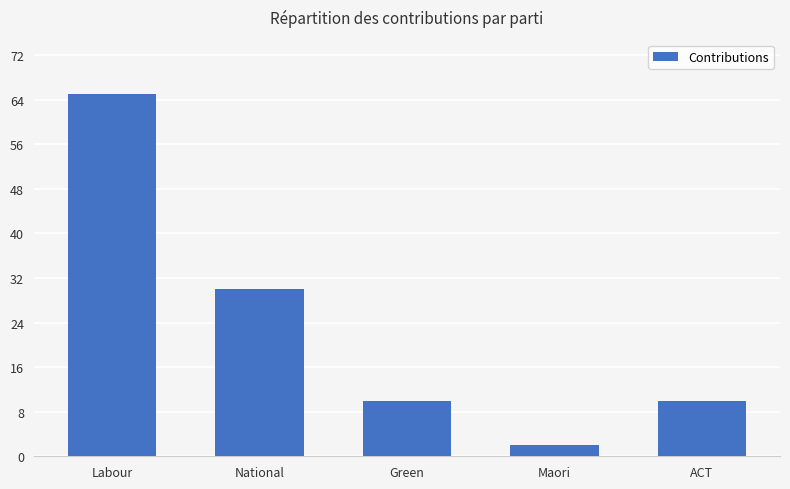

The chart shows a value of 10 at ACT. True or false?

True